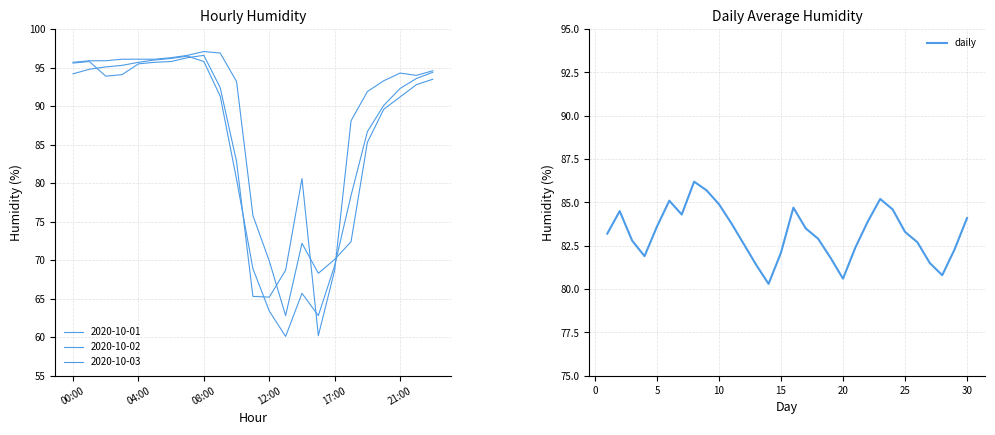

At which category does the data reach its first local valley?

12:00